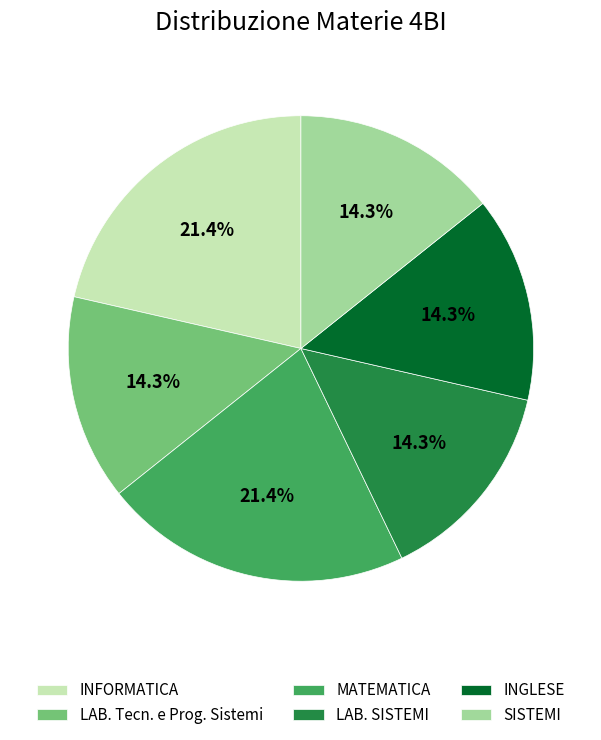

Is it true that INGLESE is 1% of the pie?

False